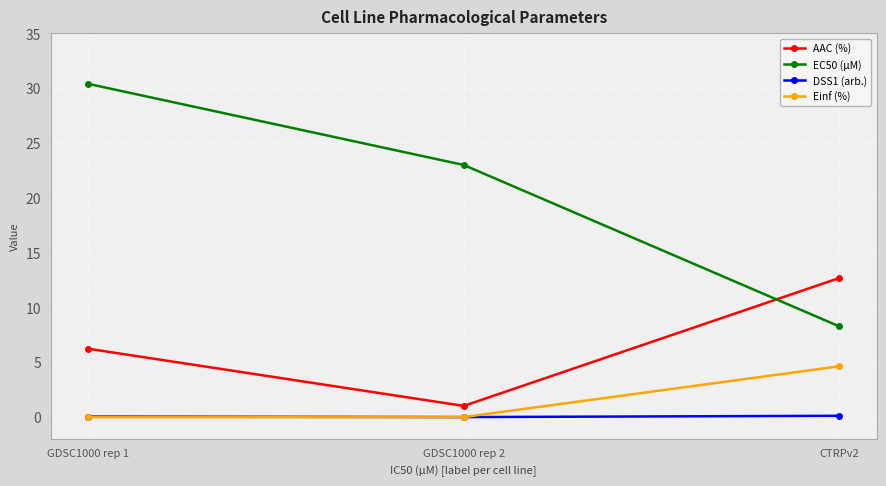

Which series has the largest total across all categories?

EC50 (µM)